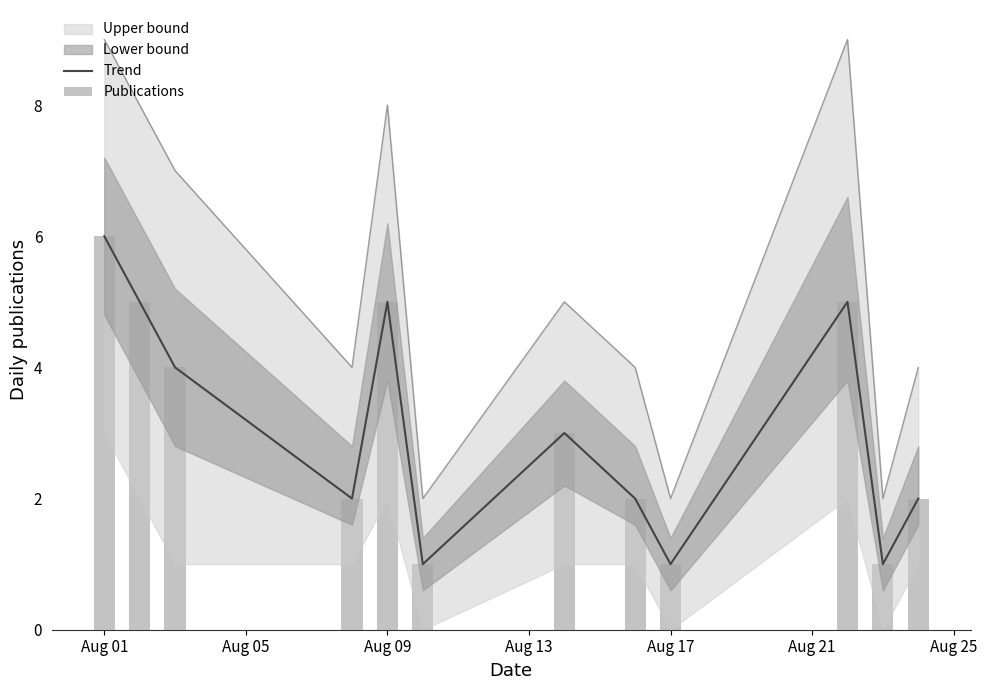

Where does the Trend series first go above 3?

Aug 01